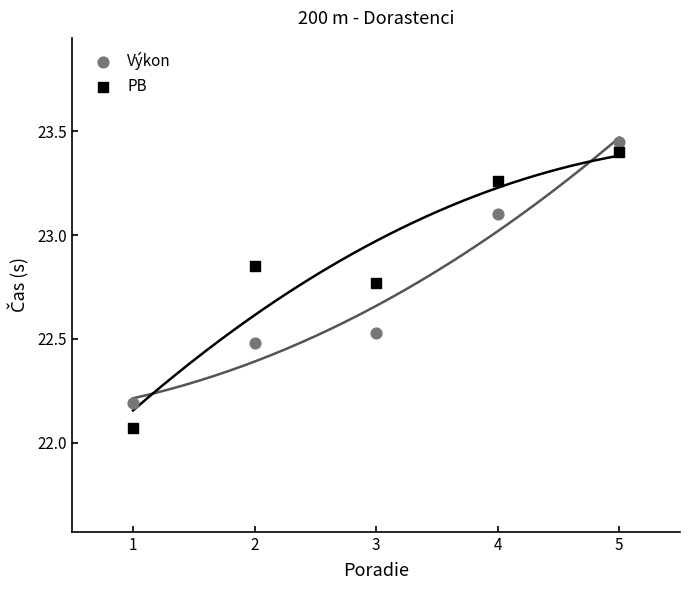

What are all the series names shown in the legend?

Výkon, PB